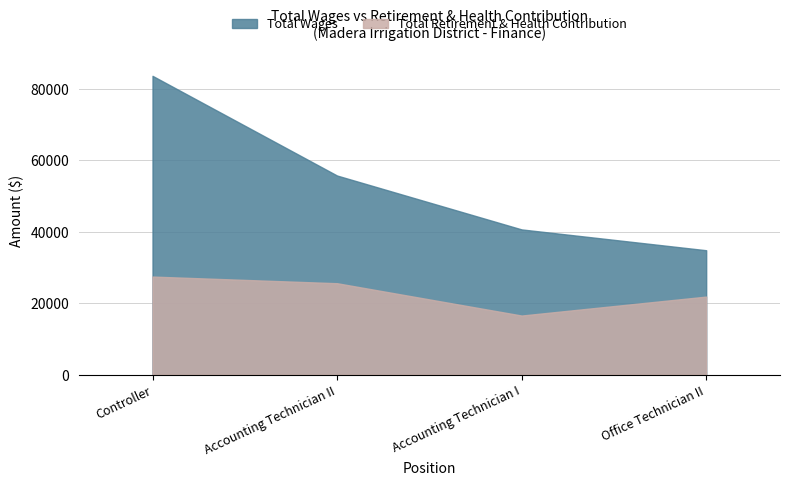

Where is the first local minimum for Total Retirement & Health Contribution?

Accounting Technician I